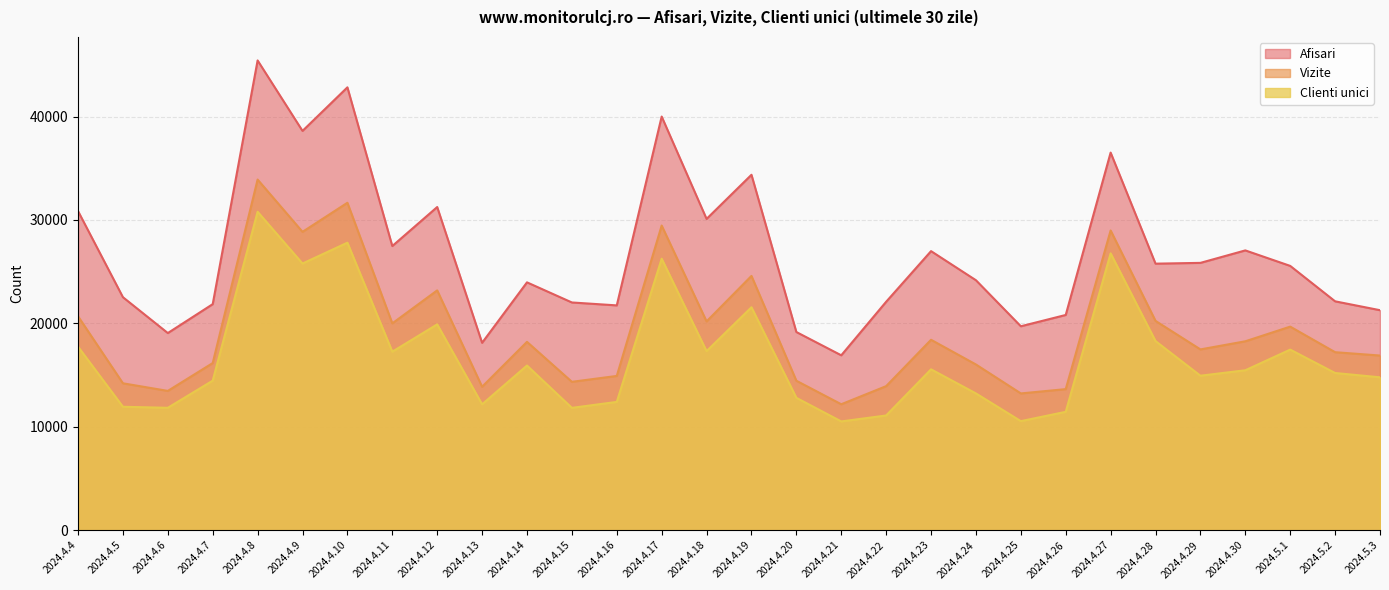

What is the label of the 4th point from the left?

2024.4.7